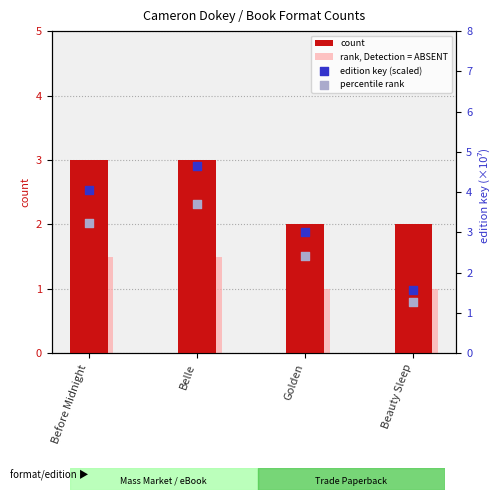

Which series has the largest Y range (max minus min)?

edition key (scaled)